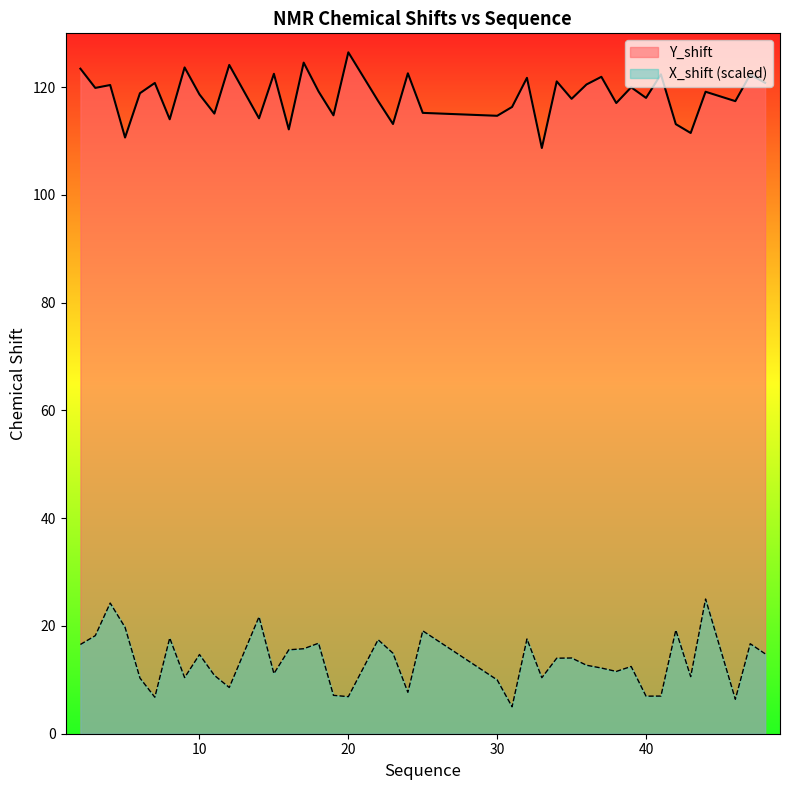

At how many categories does at least one series exceed 121?

12